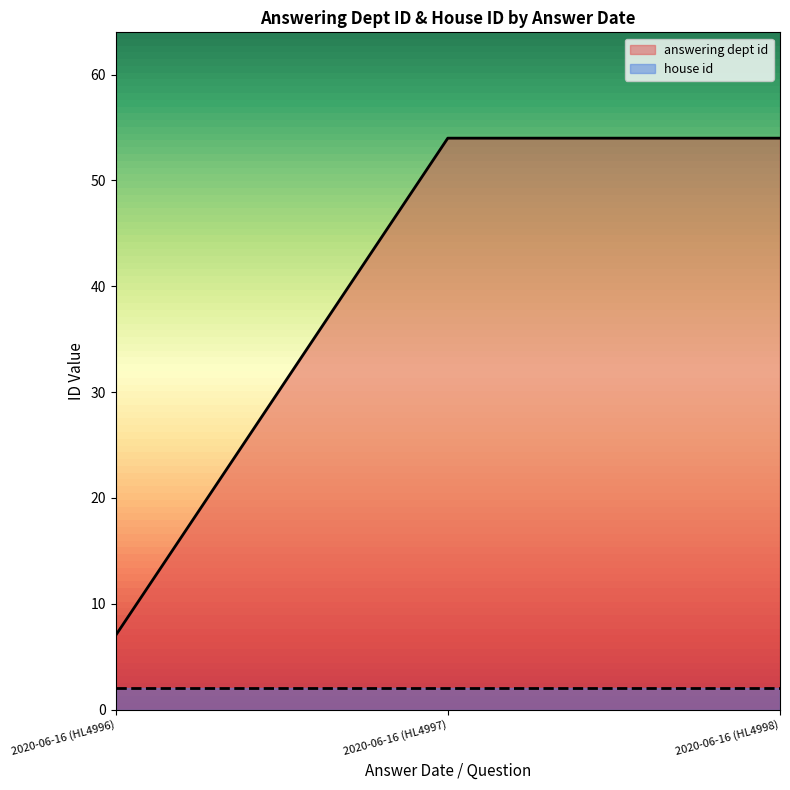

Which category has the highest value across all series?

2020-06-16 (HL4997)